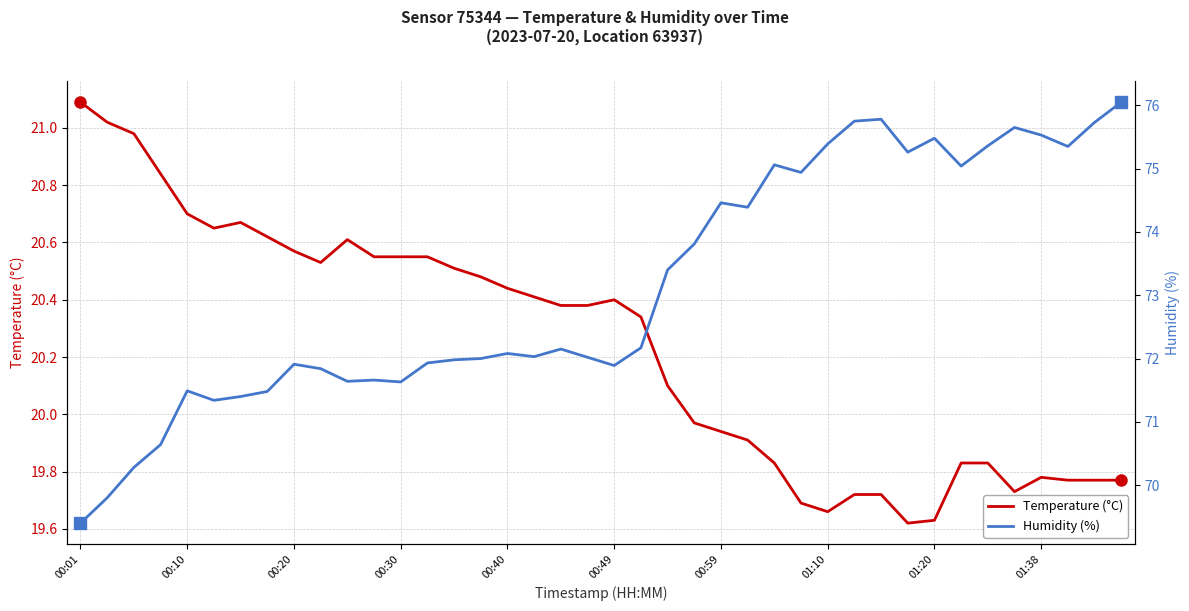

The Temperature (°C) series shows 20.7 at 00:10. True or false?

True